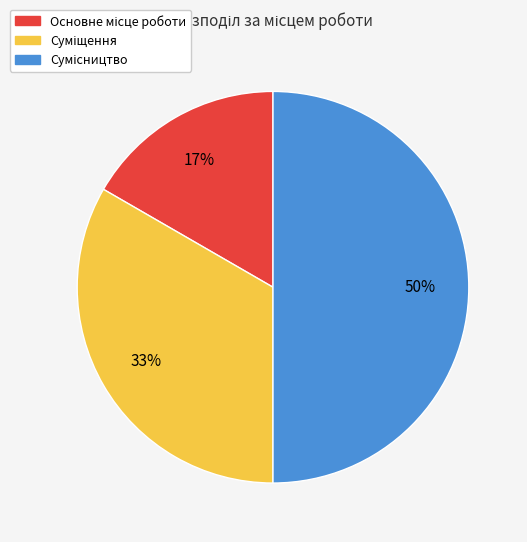

To the nearest percent, what is the difference between the largest and smallest slice percentages?

33%